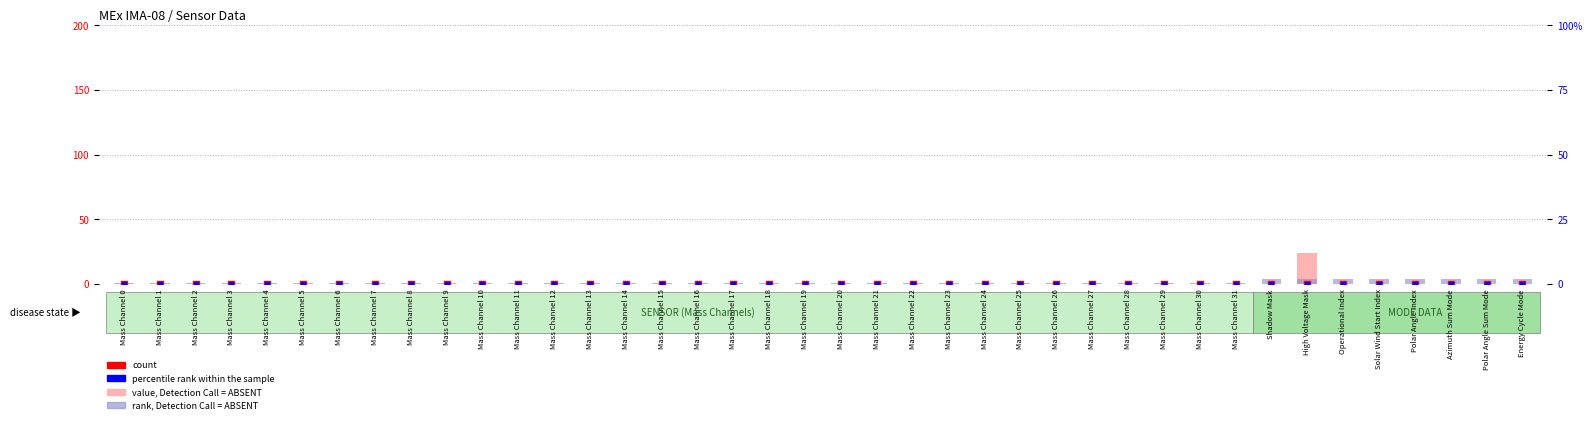

What is the total value across all series at Mass Channel 6?

1